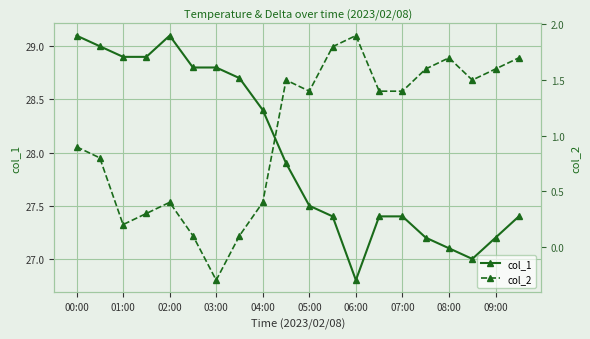

Does the chart display data point markers on the line(s)?

Yes